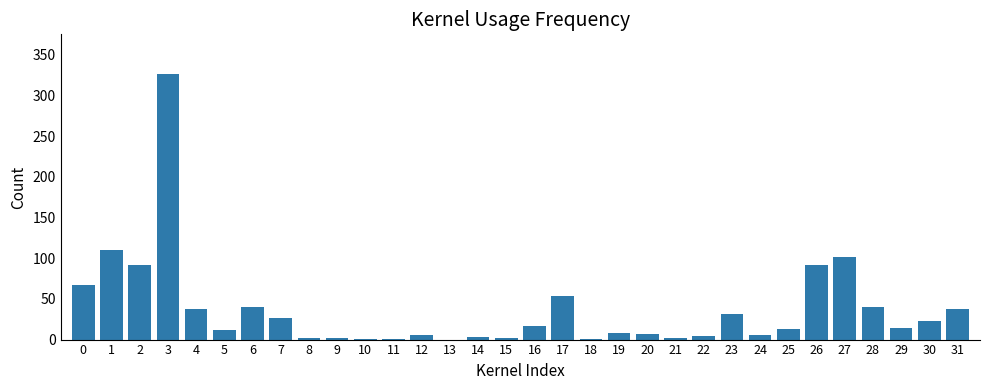

The chart shows a value of 3 at 14. True or false?

True